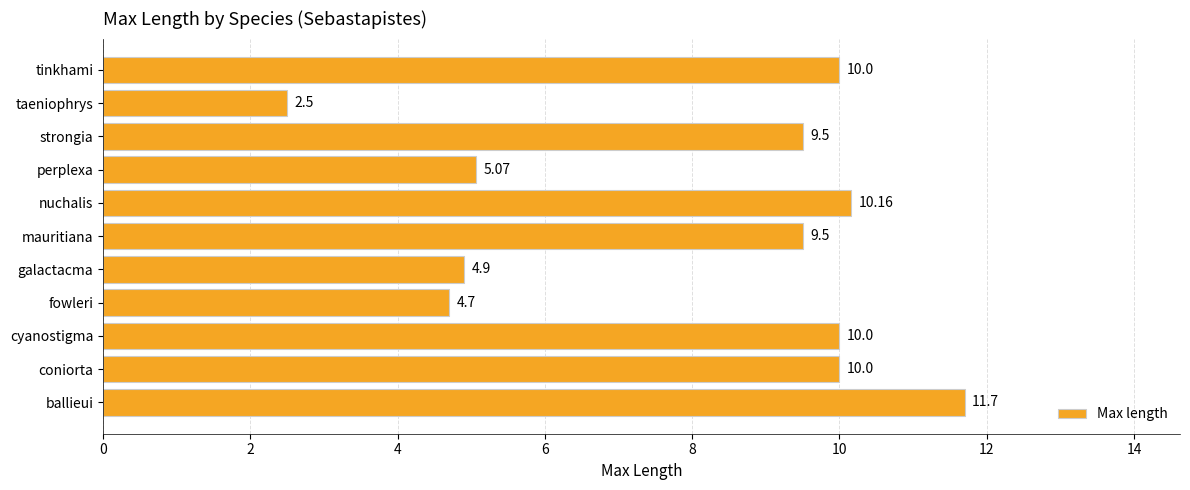

Between mauritiana and ballieui, which is larger?

ballieui